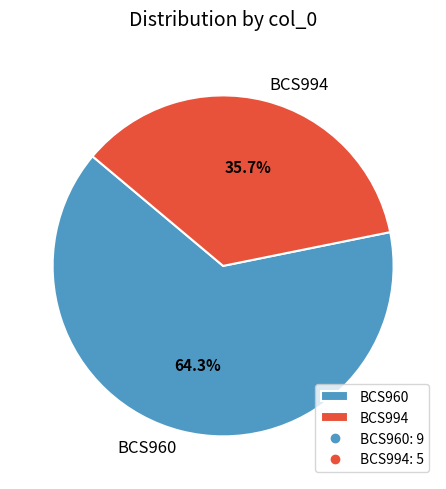

To the nearest percent, what is the difference between the largest and smallest slice percentages?

29%